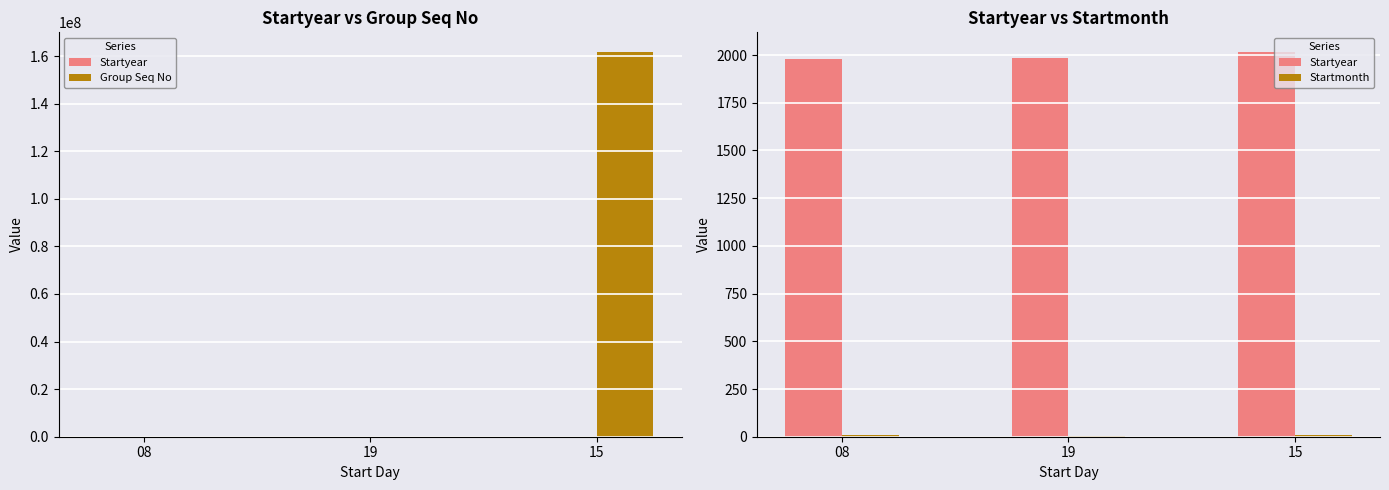

Reading left to right, extract all data points from this chart.

Startyear: 1979	1983	2018
Group Seq No: 1	1	161903692
Startmonth: 8	5	8